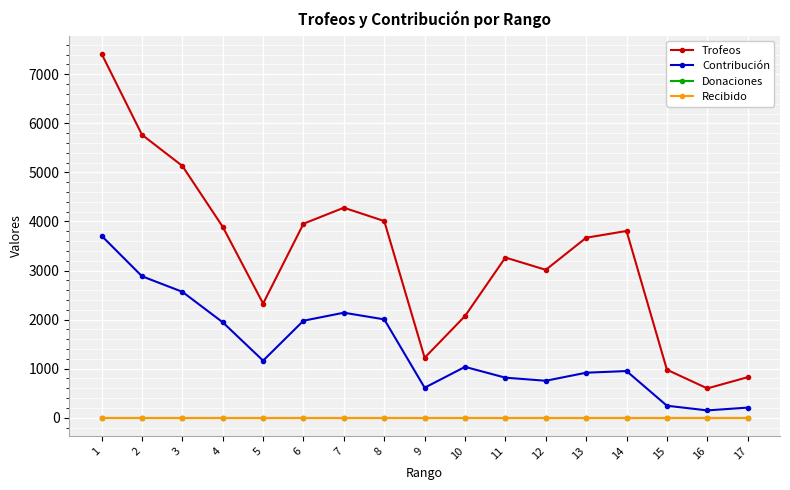

Is this an area chart (filled region under the line)?

No